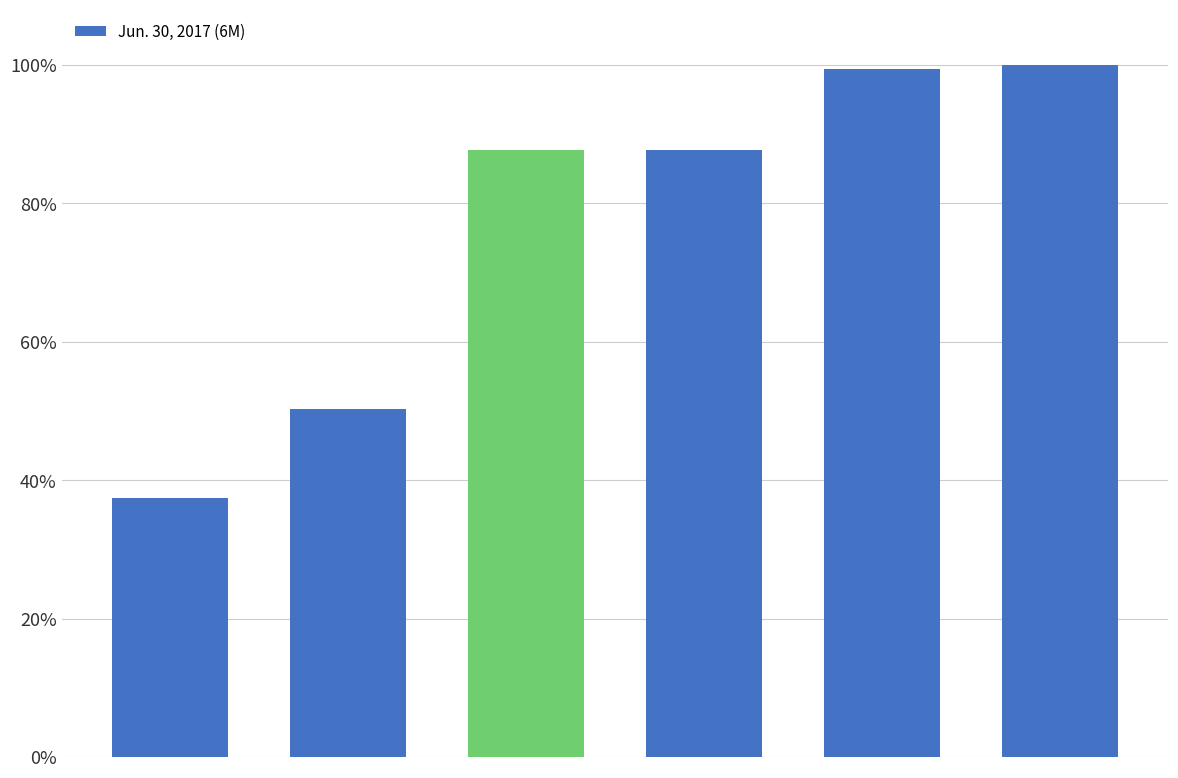

Are the bars horizontal?

No